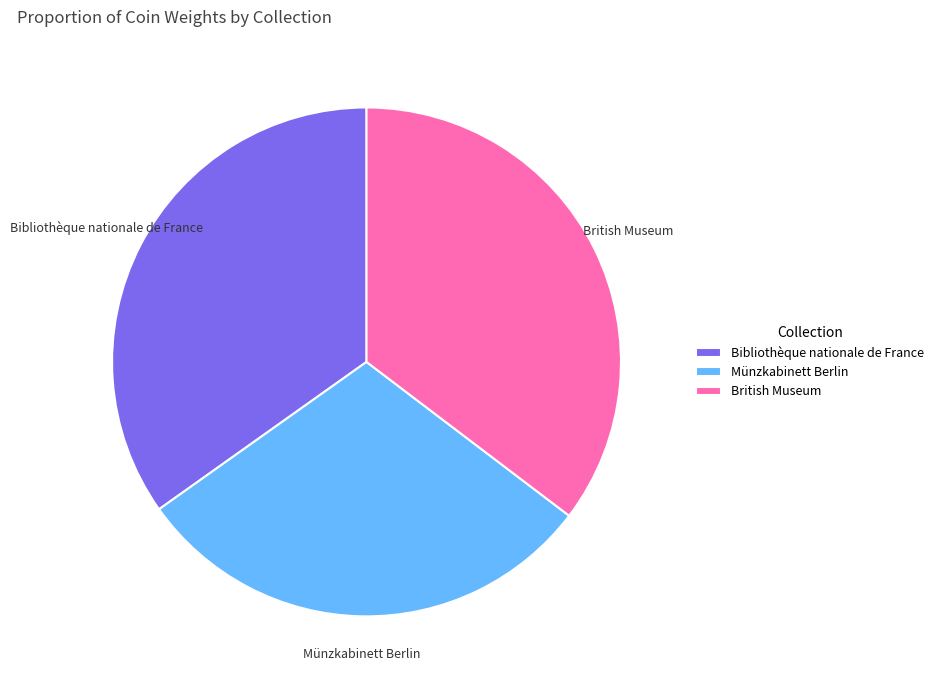

Is there a majority slice in this chart?

No